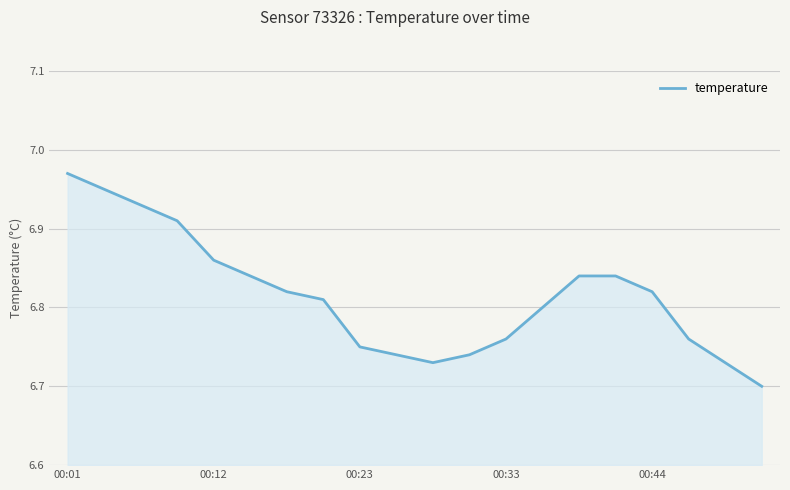

How many lines are shown in the chart?

1